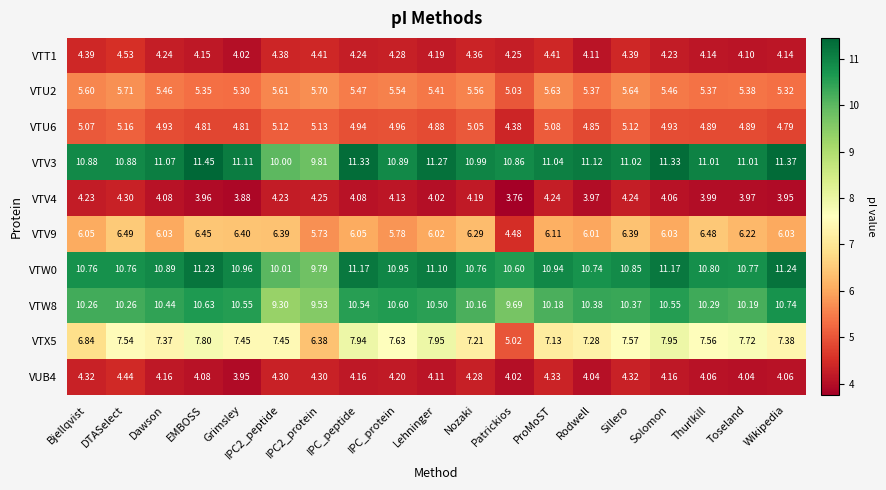

Which label corresponds to the largest value in the chart?

EMBOSS